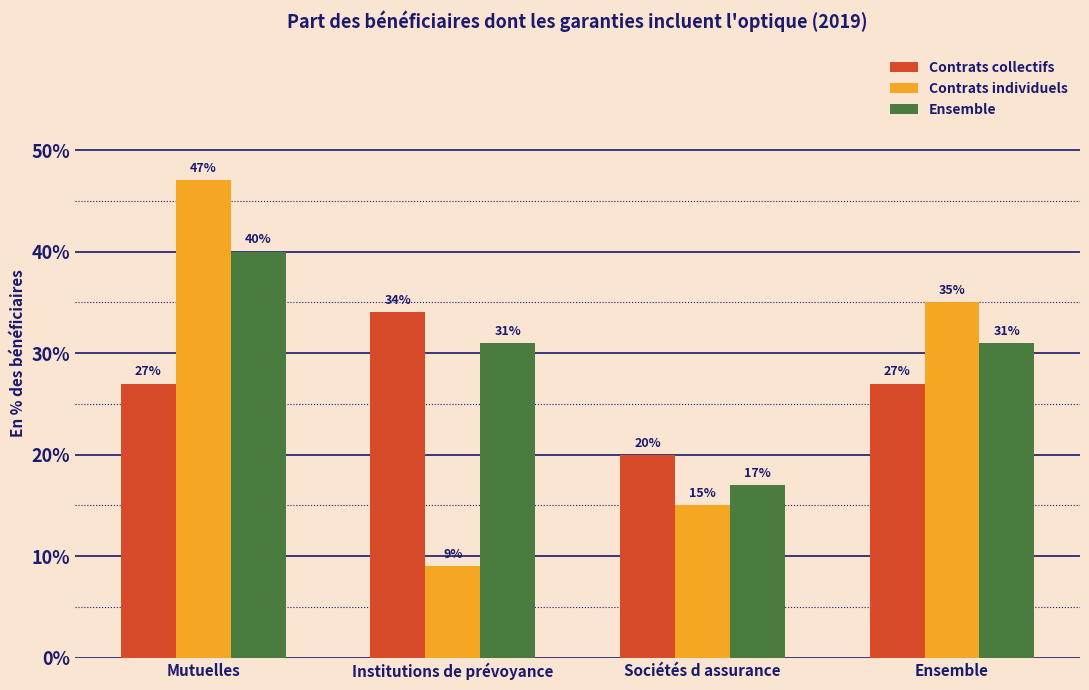

How many bars are there in total?

12